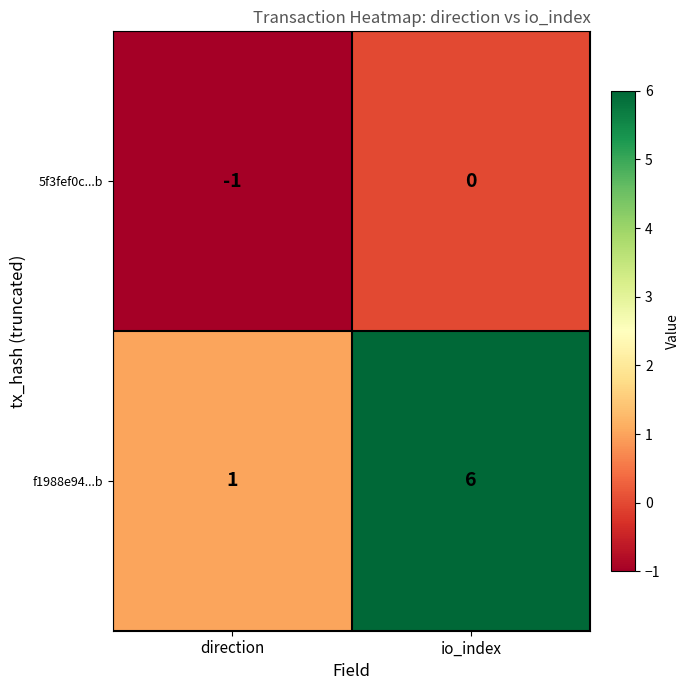

What is the greatest value displayed?

6